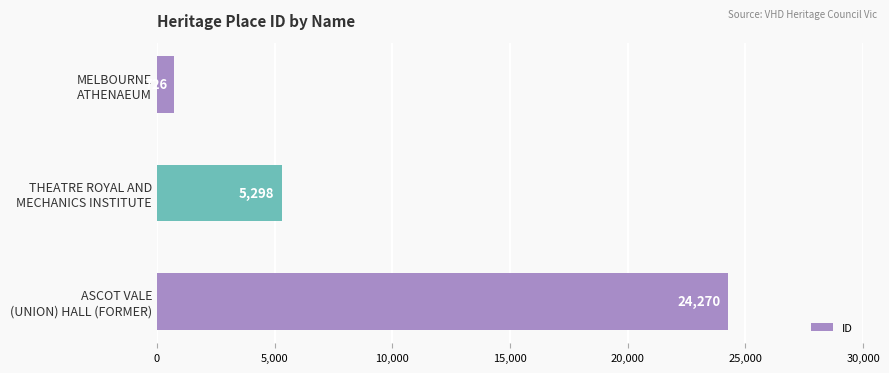

How many values are between 726 and 24270?

3